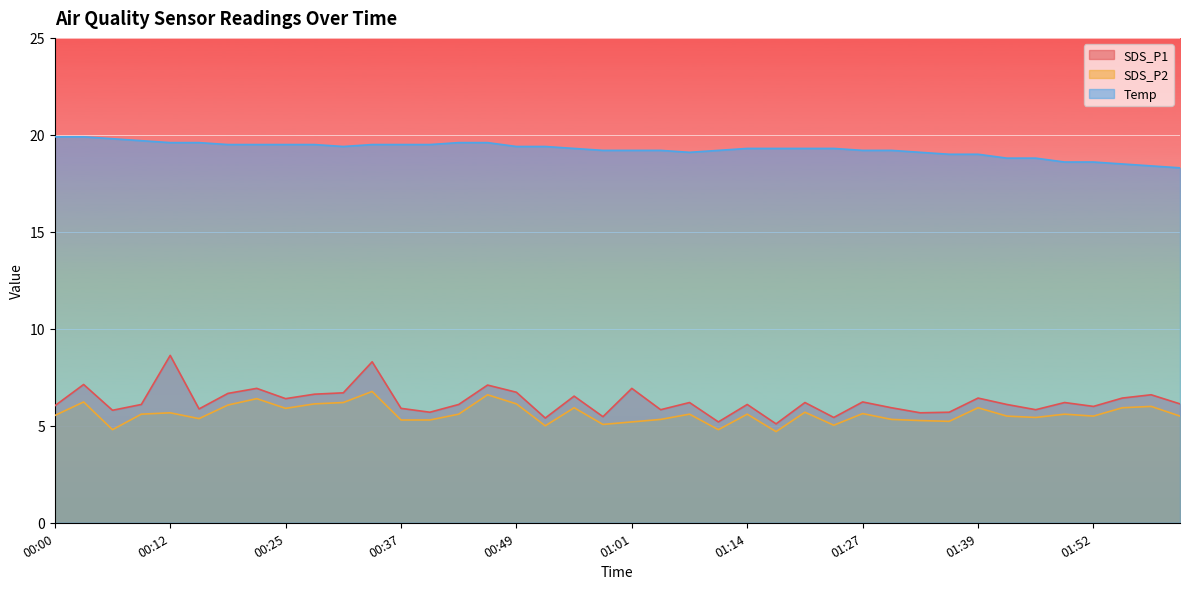

Is it true that SDS_P2 equals 3.6 at 01:04?

False